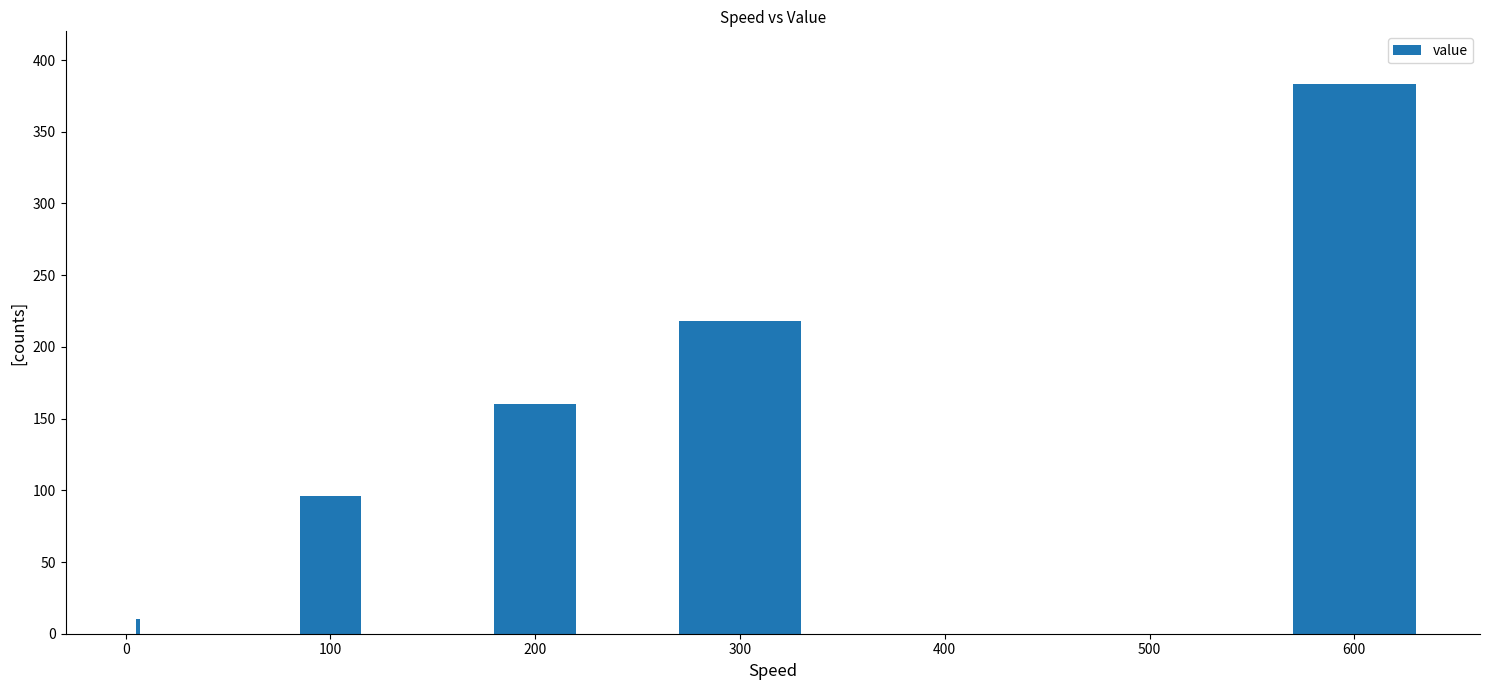

What is the greatest value displayed?

383